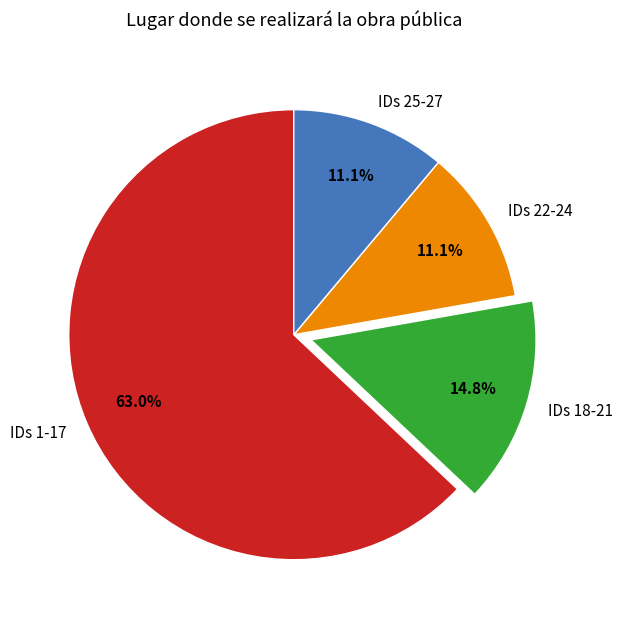

To the nearest percent, what is the average slice percentage?

25%